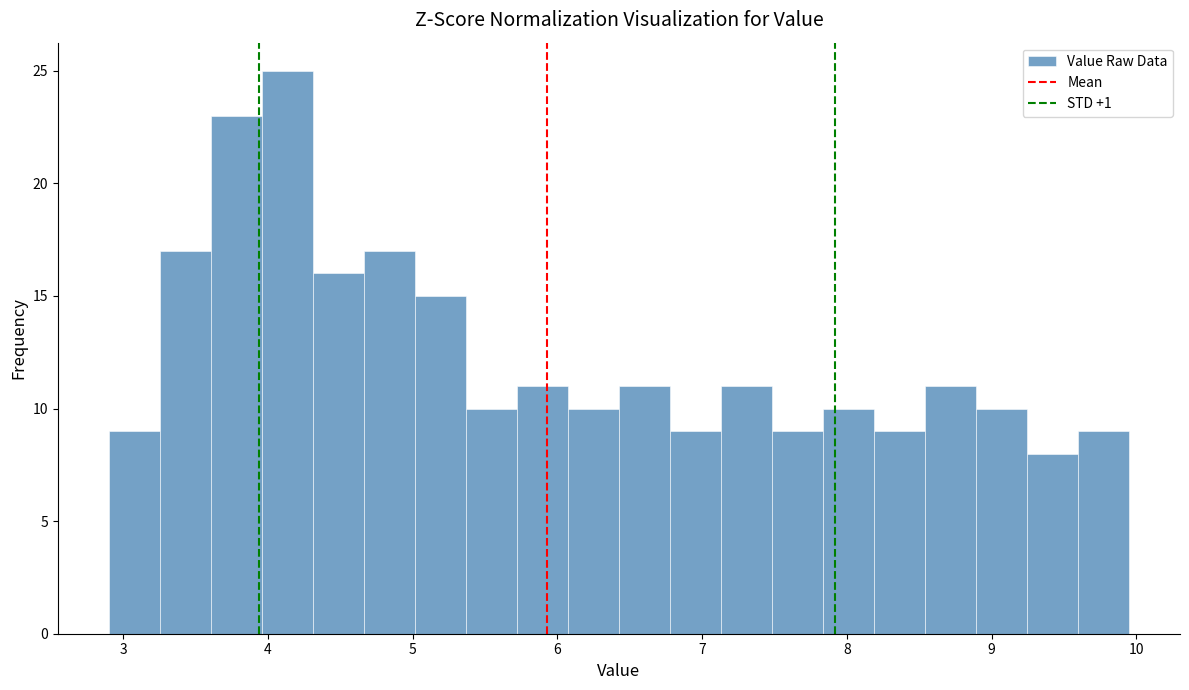

Around what value on the x-axis is the tallest bar? Give the approximate position of its centre, as read against the axis.

4.1